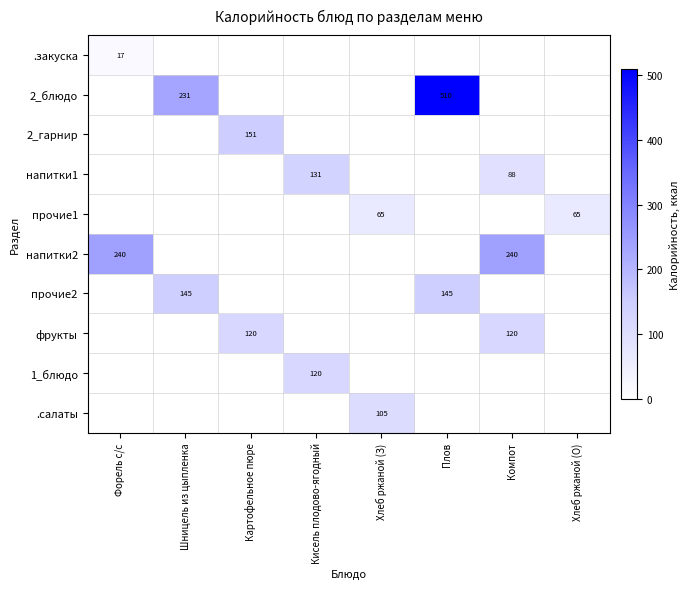

Is it true that 2_блюдо equals 798 at Плов?

False